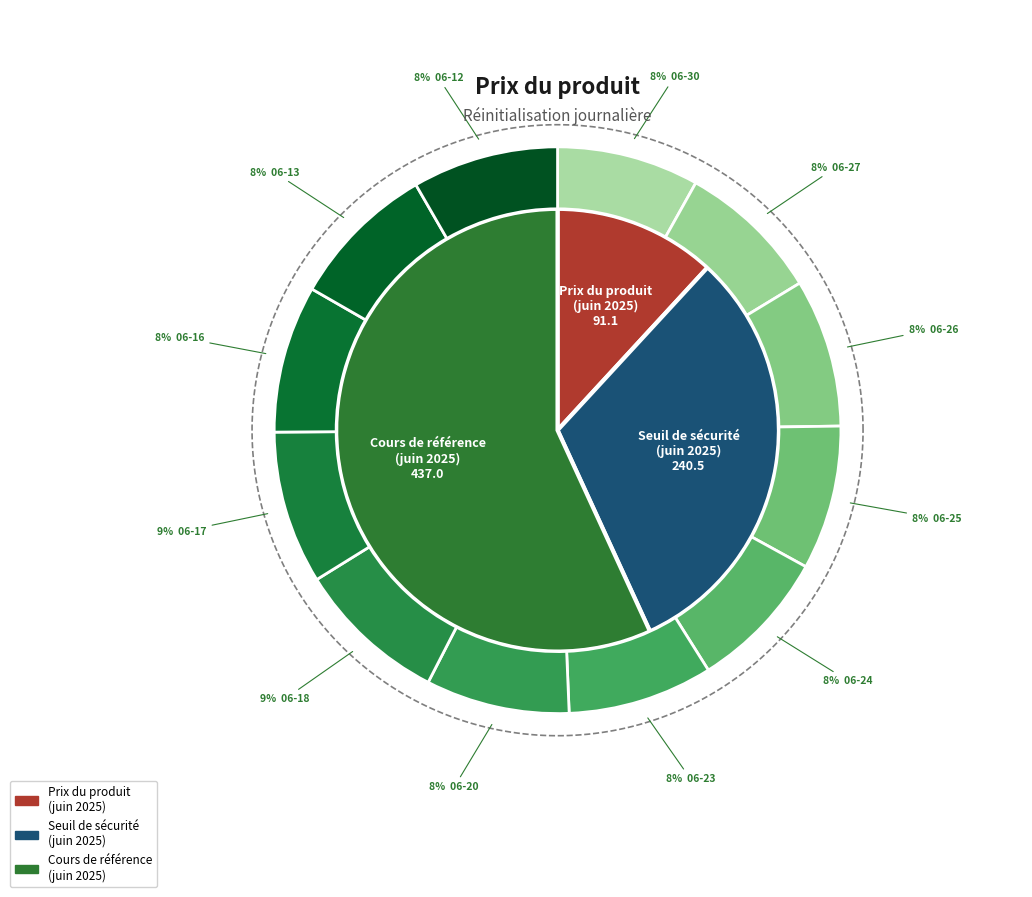

Count the number of slices in the pie.

12